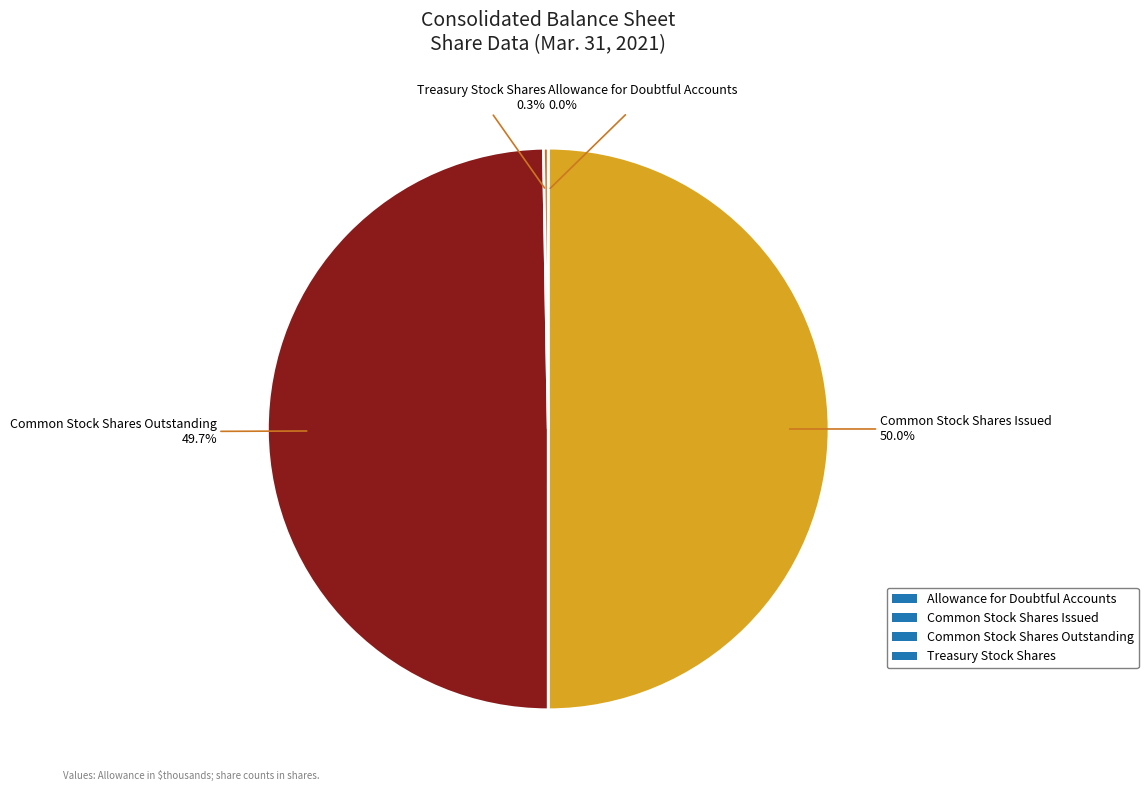

Combined, do Common Stock Shares Issued and Common Stock Shares Outstanding account for over 50%?

Yes